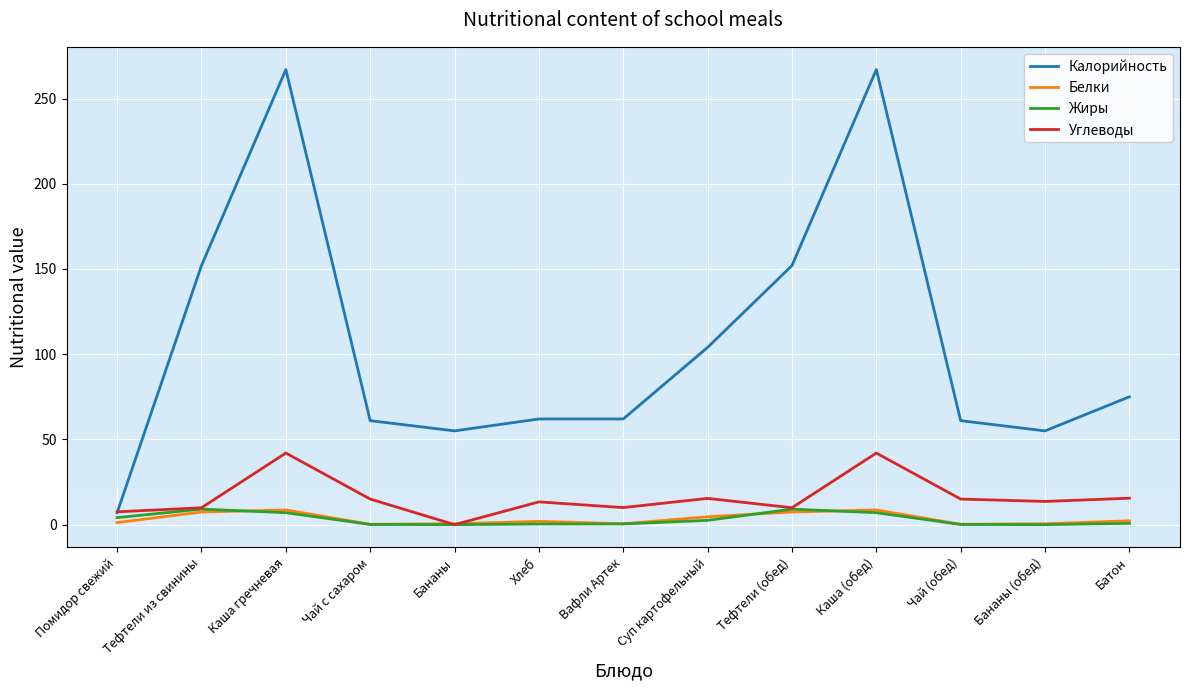

What is the greatest value displayed?

267.0